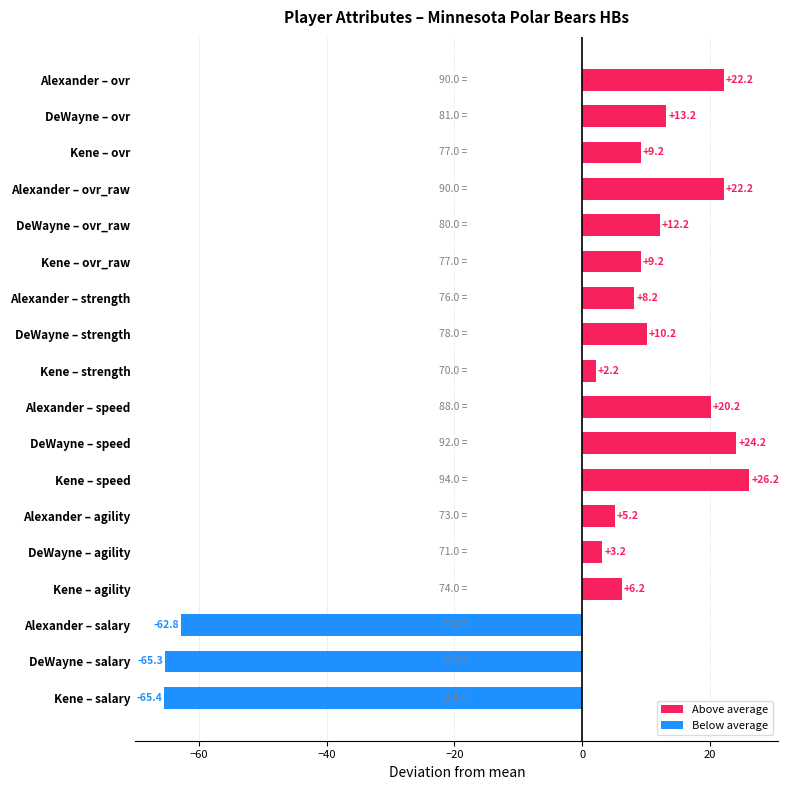

What is the difference between the maximum and minimum values?

91.6